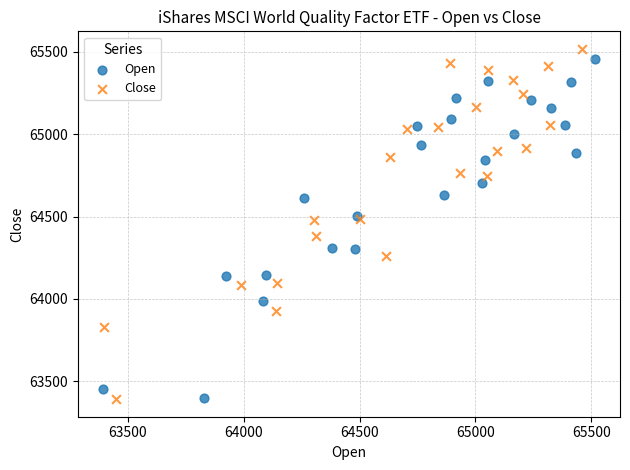

Which series has the largest Y range (max minus min)?

Close